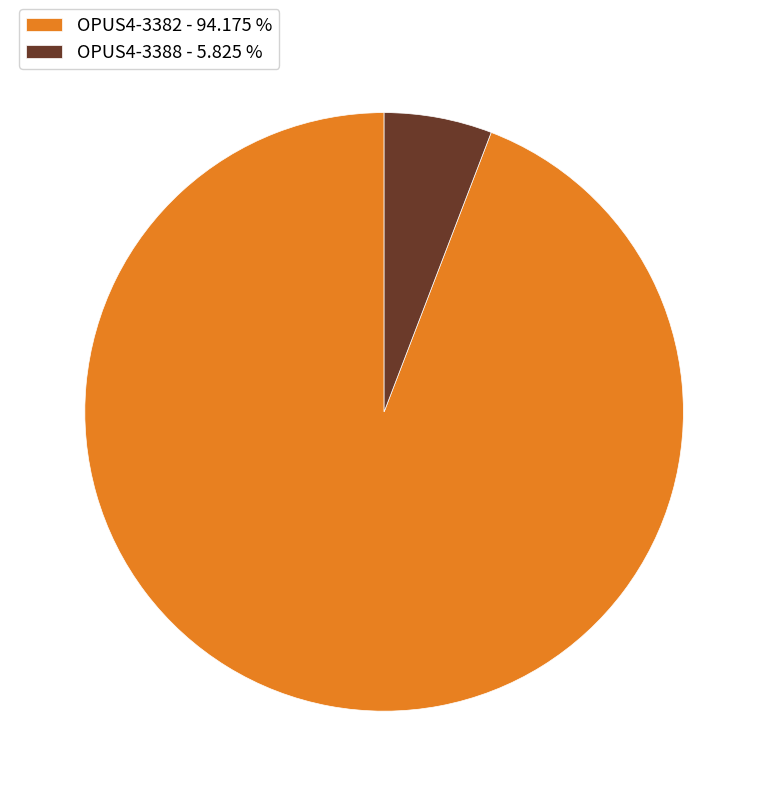

Is there any slice that represents more than half of the pie?

Yes